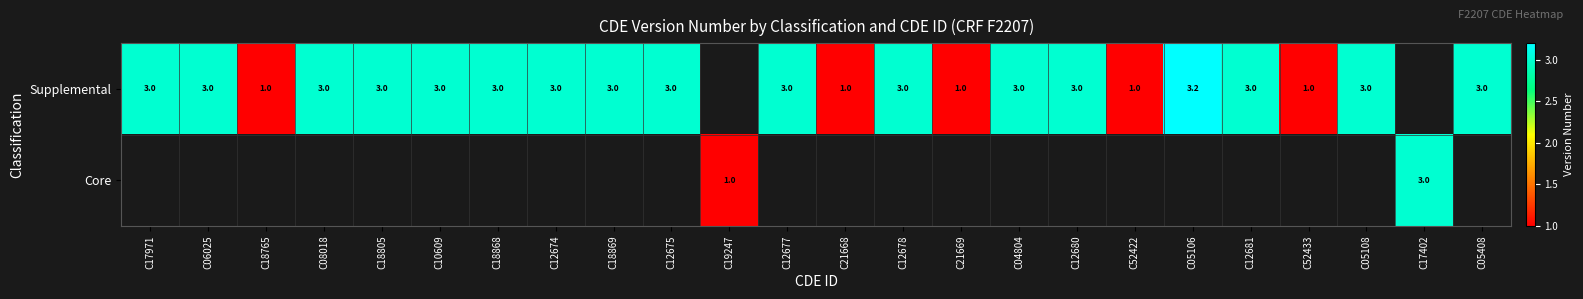

At which category is the sum across all series the highest?

C05106